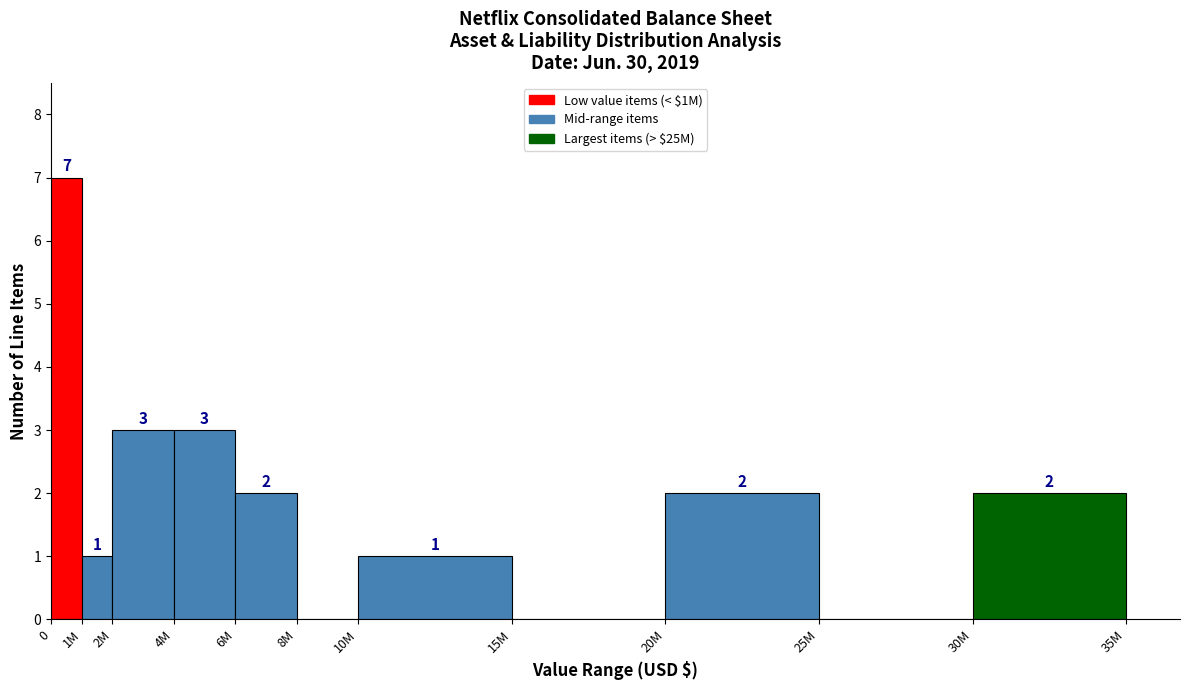

Reading right to left, extract all data points from this chart.

30M=2	25M=0	20M=2	15M=0	10M=1	8M=0	6M=2	4M=3	2M=3	1M=1	0=7